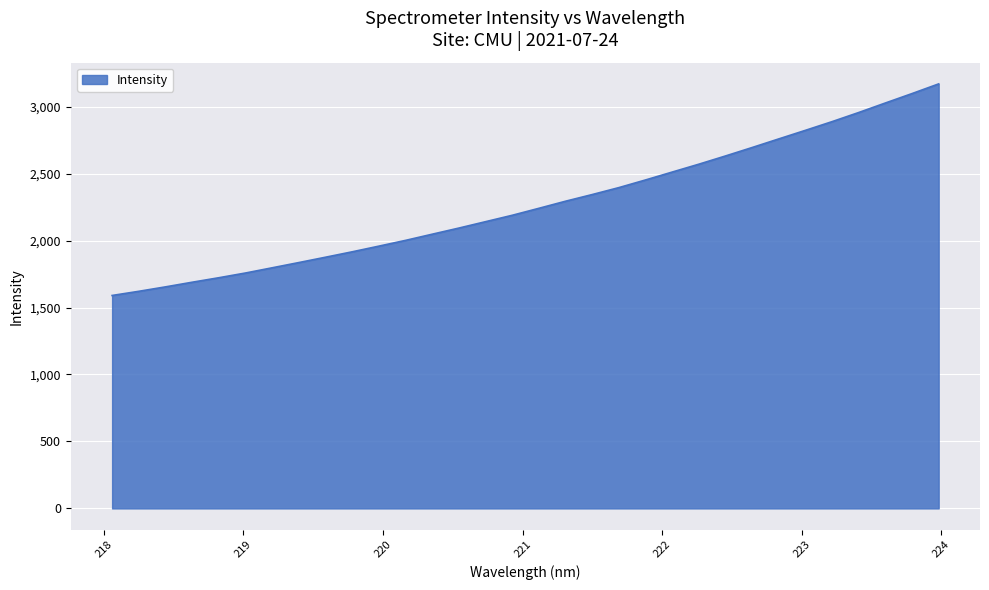

What is the difference between the maximum and minimum values?

1579.7